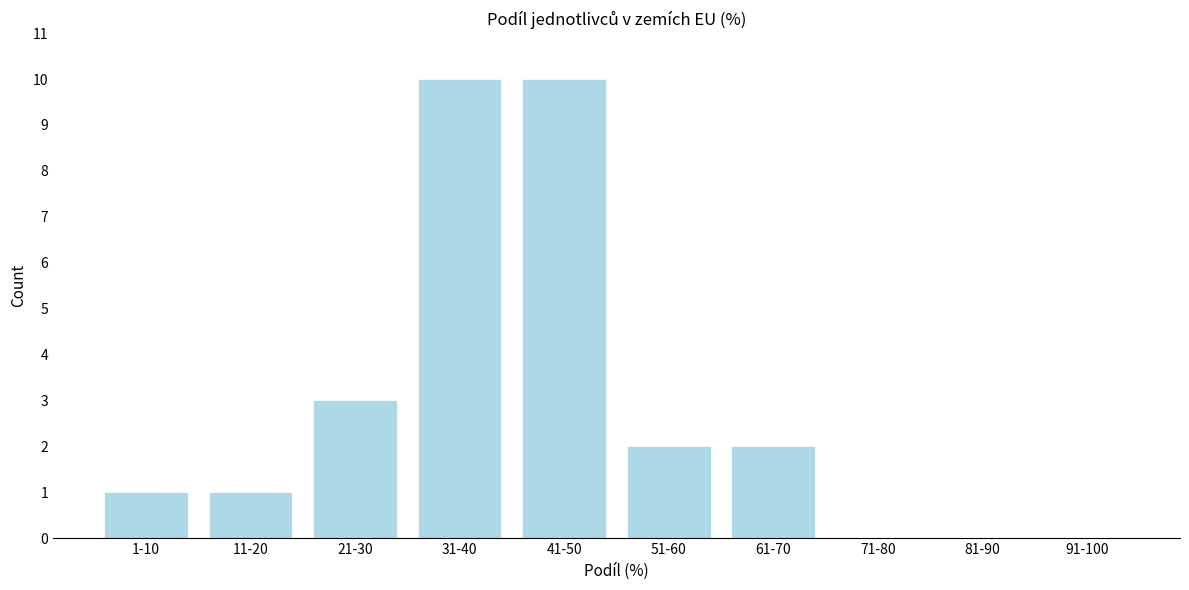

Reading left to right, list all the values displayed in this chart.

1-10=1	11-20=1	21-30=3	31-40=10	41-50=10	51-60=2	61-70=2	71-80=0	81-90=0	91-100=0